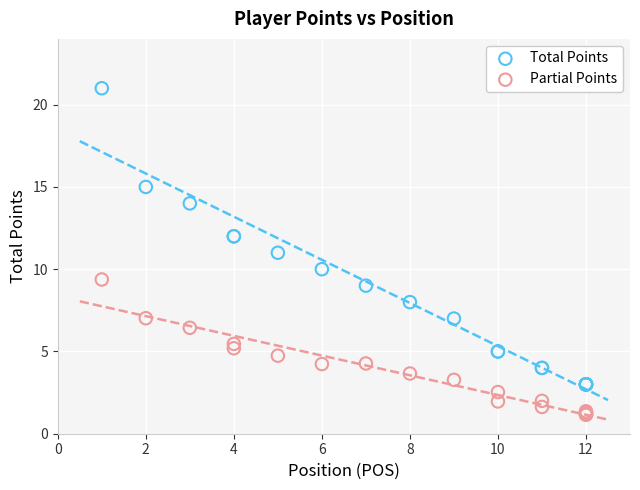

Which series has the widest spread of Y values?

Total Points